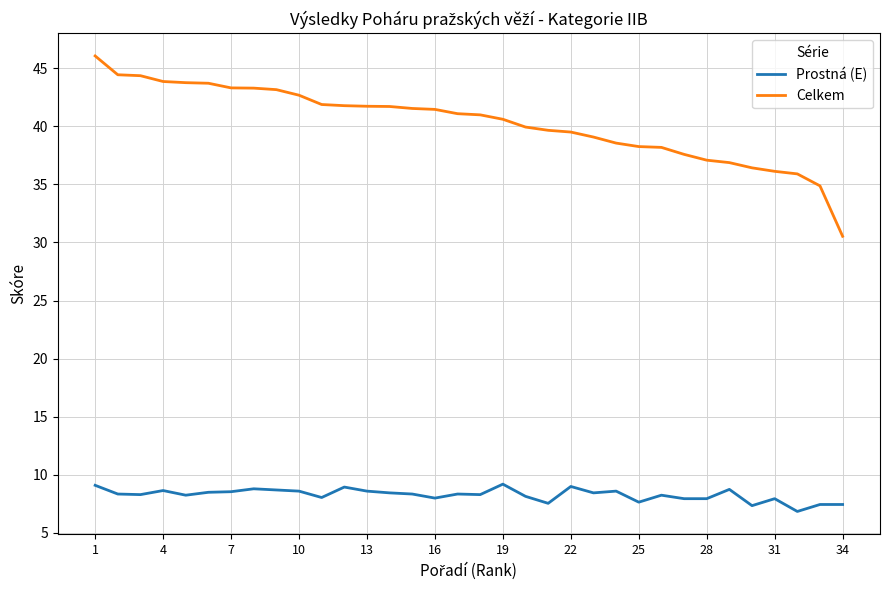

List the series in order of their peak value, highest first.

Celkem, Prostná (E)